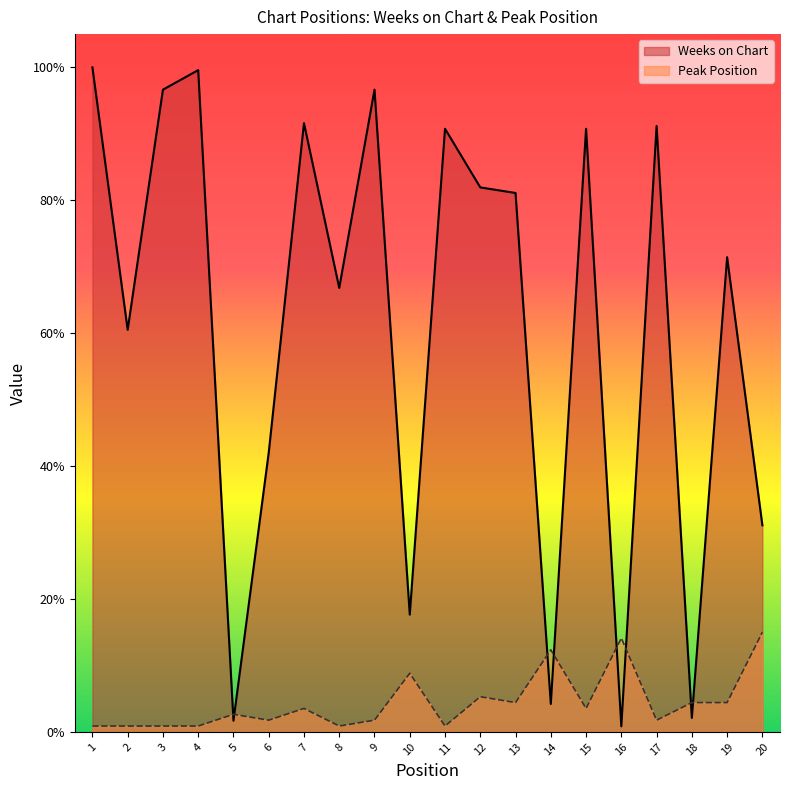

How many interior local peaks does the Peak Position series have?

6